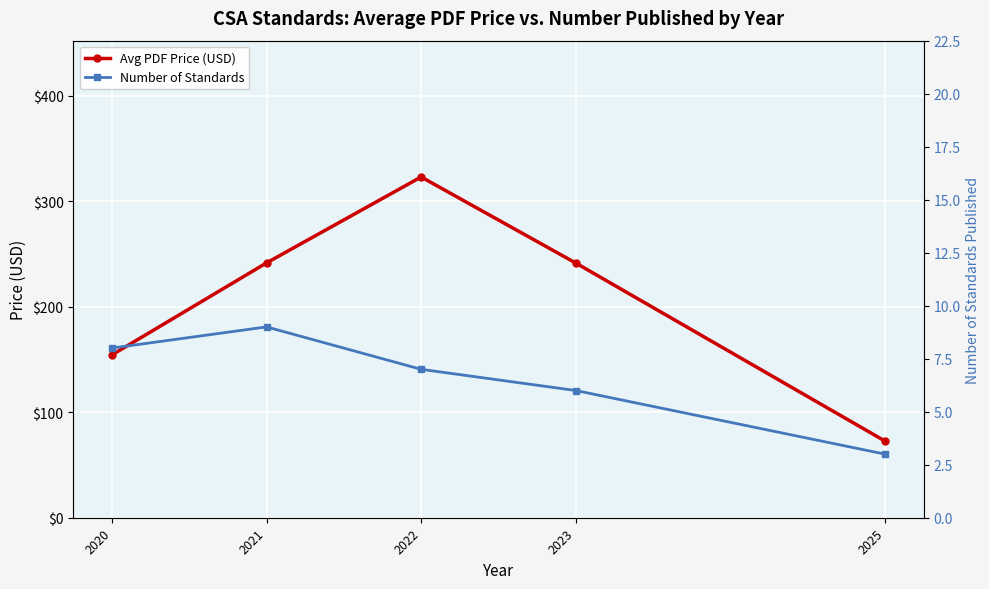

What is the lowest value of the Avg PDF Price (USD) series?

72.7